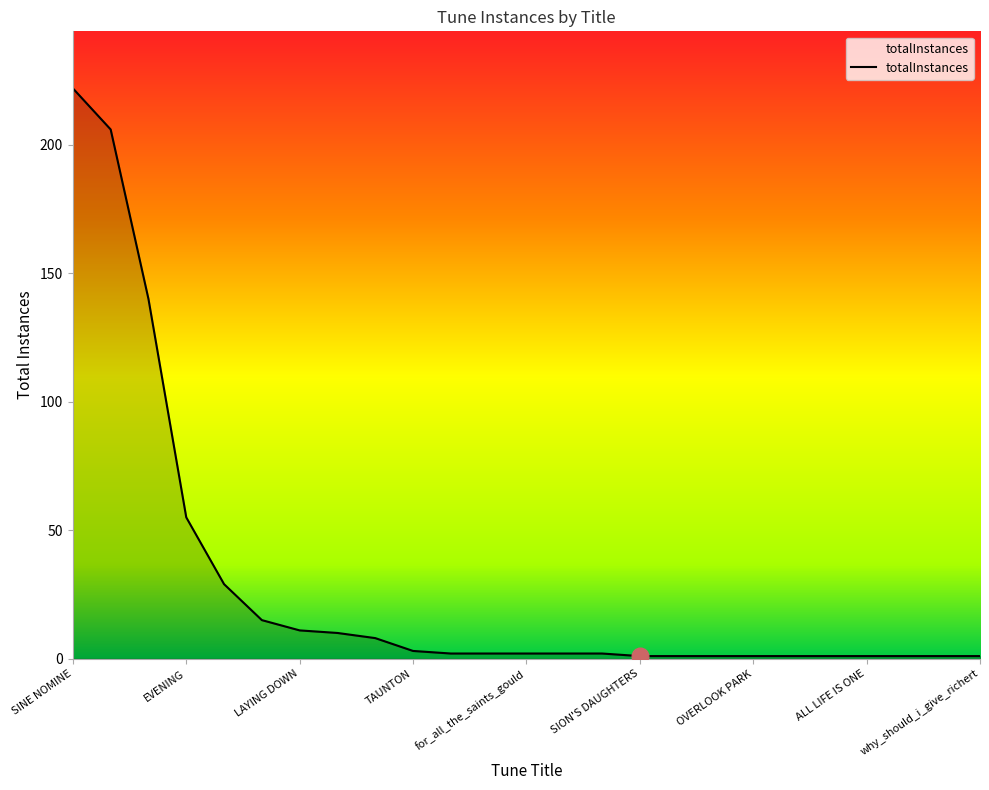

What is the maximum value shown in the chart?

222